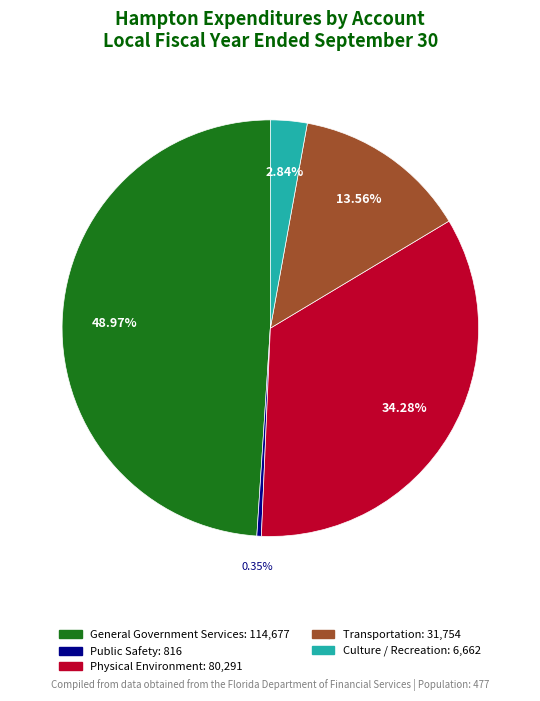

What is the total percentage of Public Safety and Culture / Recreation?

3.2%